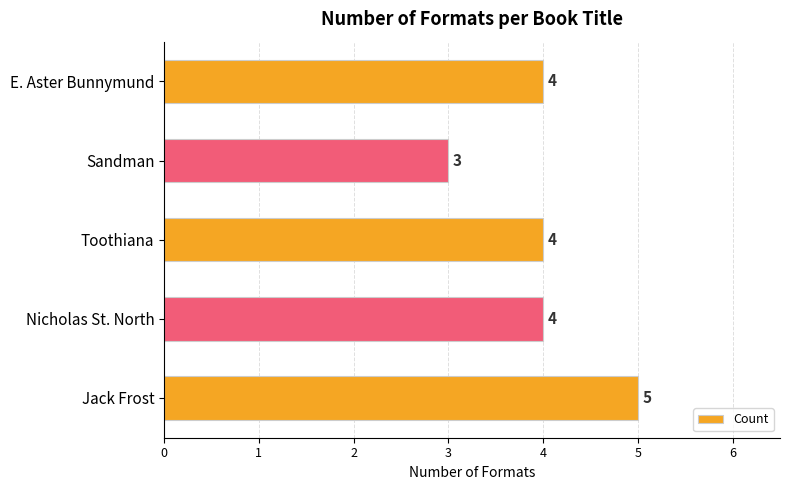

Count the values in the range 4 to 5.

4